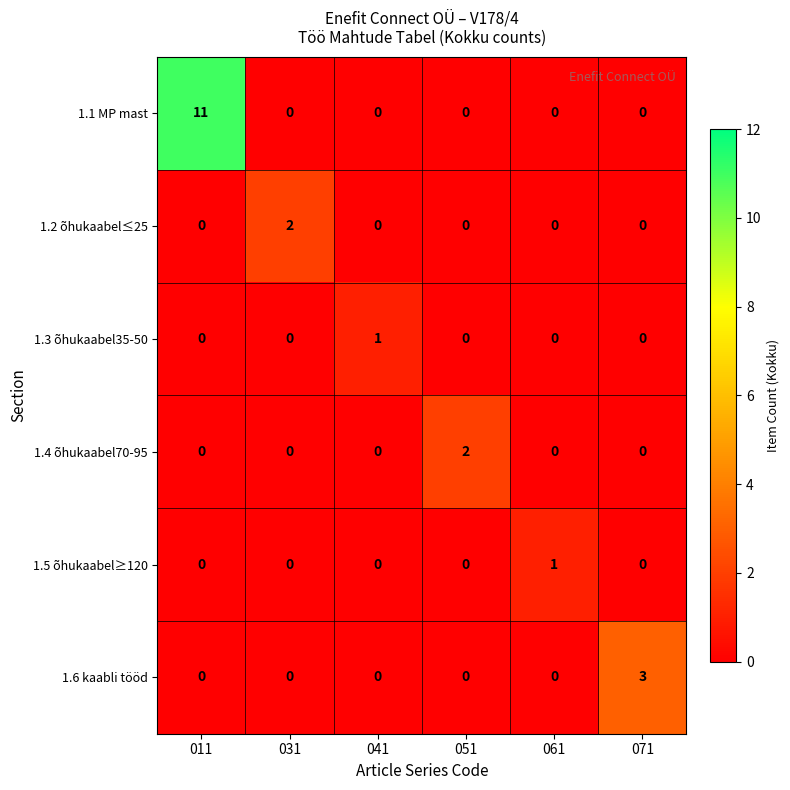

Which category has the highest value in the 1.1 MP mast series?

011